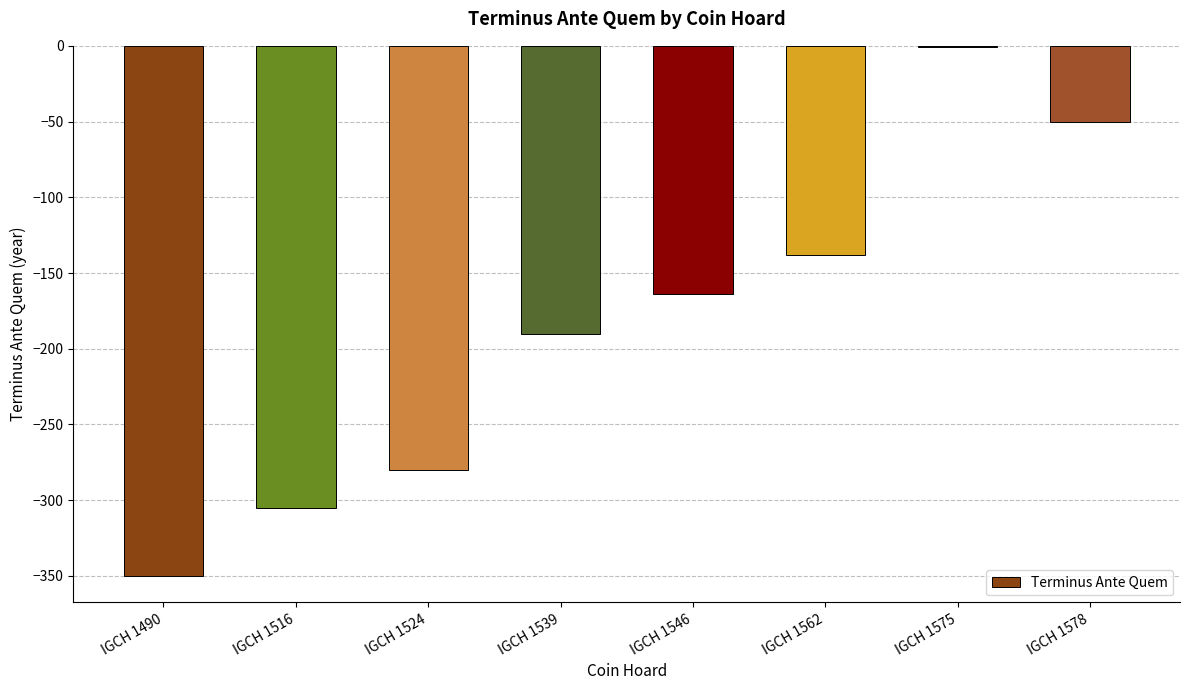

Which has a higher value, IGCH 1578 or IGCH 1562?

IGCH 1578